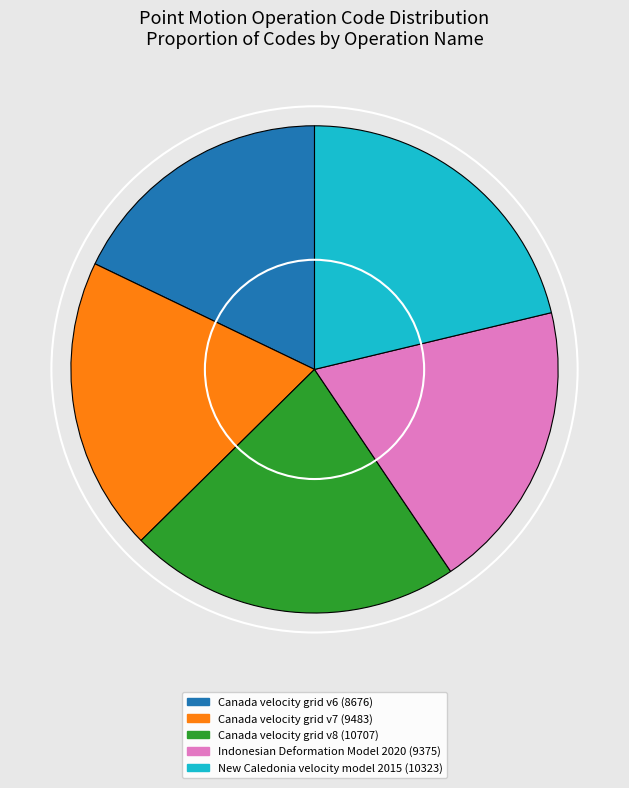

Does New Caledonia velocity model 2015 account for over 50% of the chart?

No